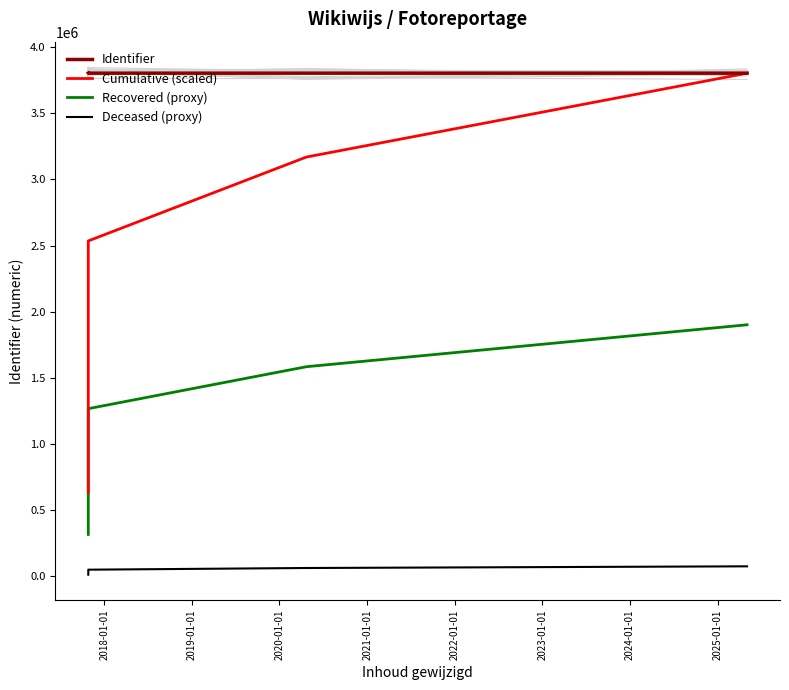

What is the highest value of the Identifier series?

3802641.0